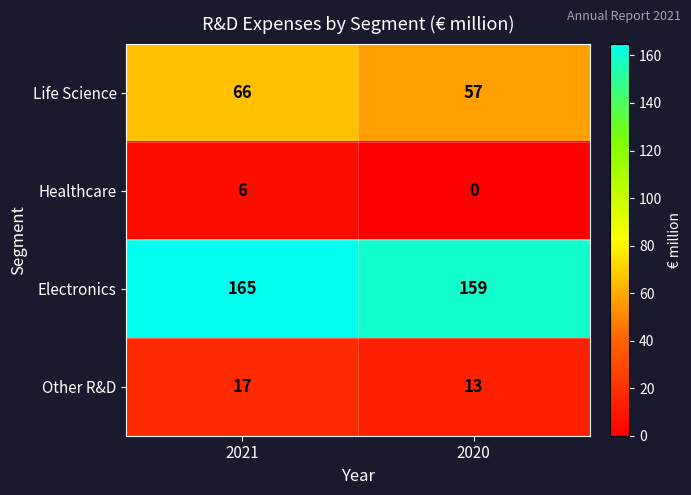

Which category has the highest value in the Other R&D series?

2021